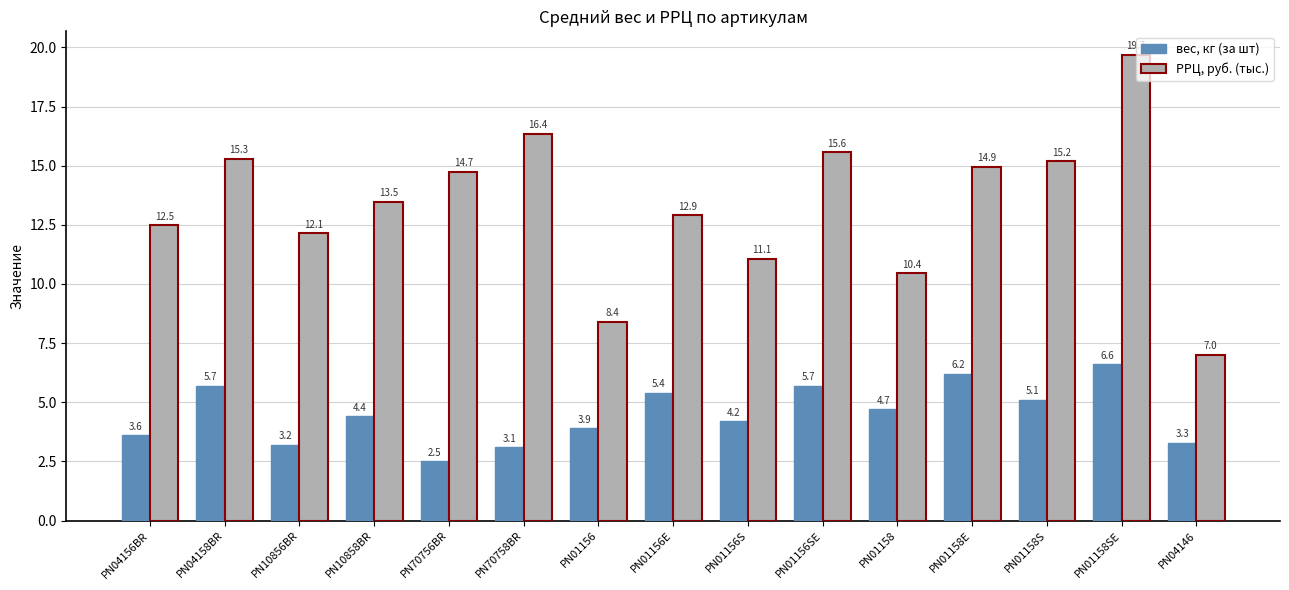

At PN01156SE, list the series in order from smallest to largest.

вес, кг (за шт), РРЦ, руб. (тыс.)